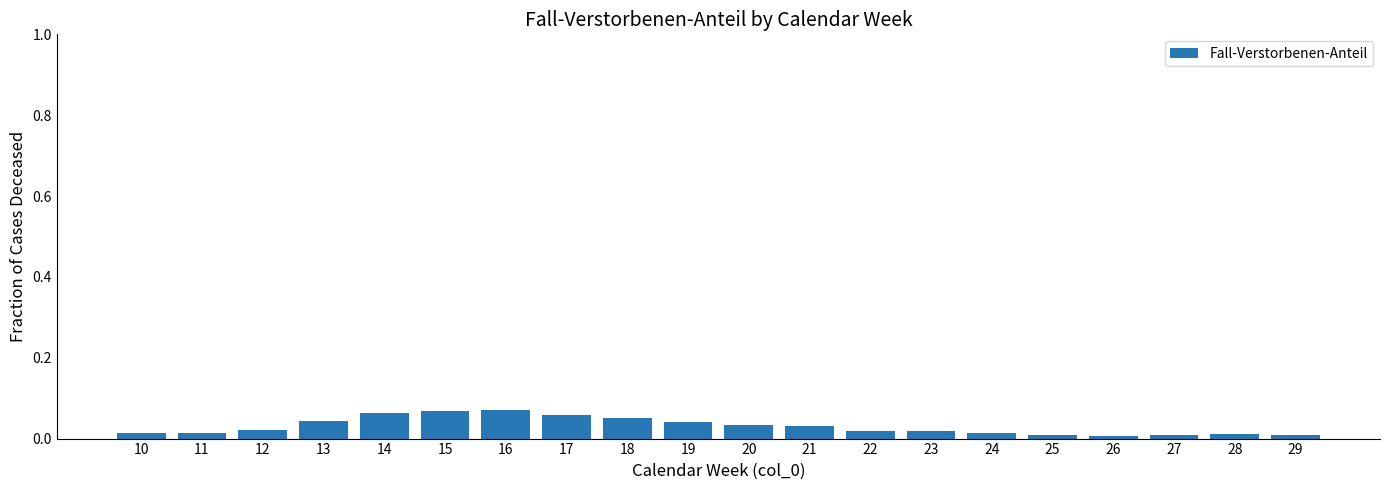

What is the sum of all values?

0.6